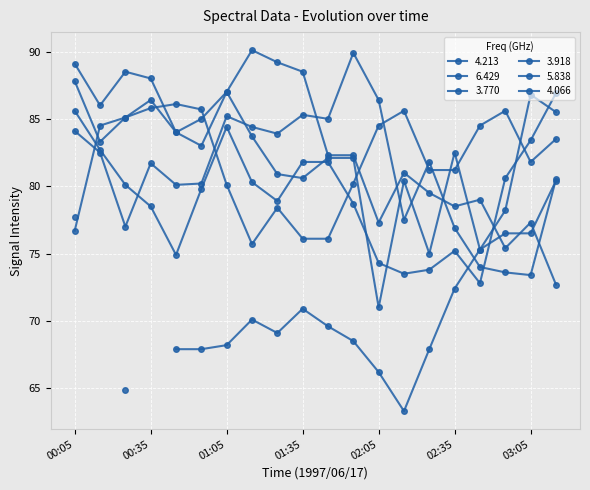

Which series has the widest spread of values?

4.066